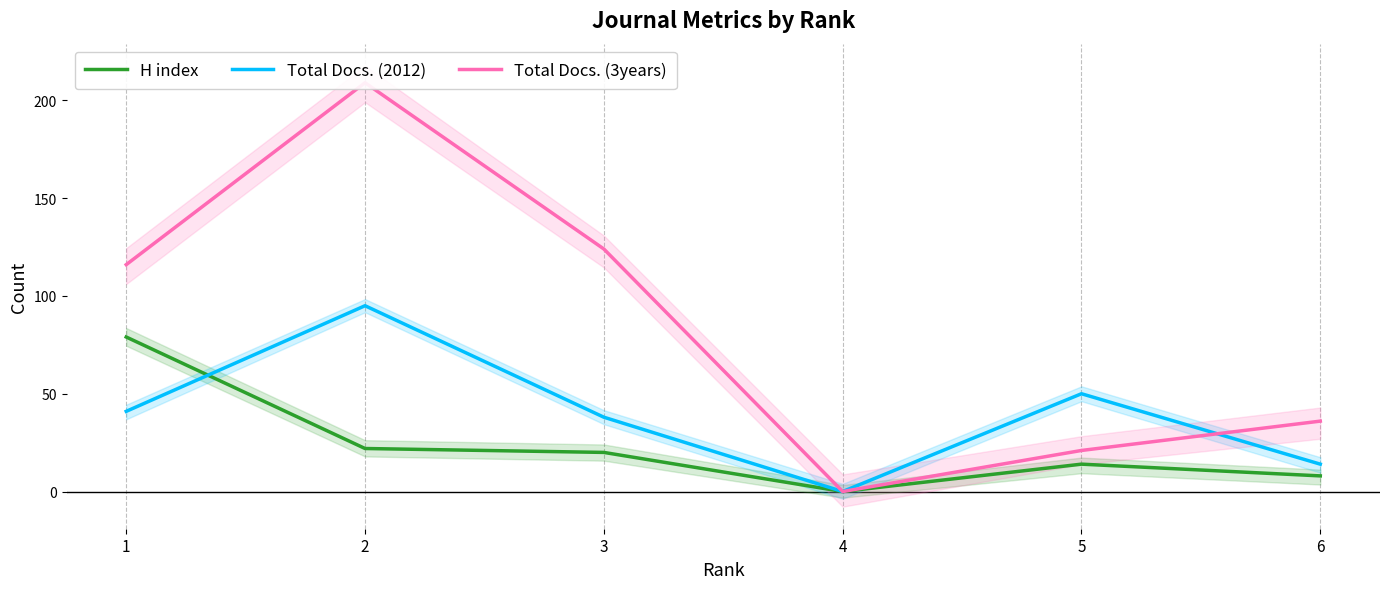

True or false: Total Docs. (3years) and Total Docs. (2012) cross at least once.

True